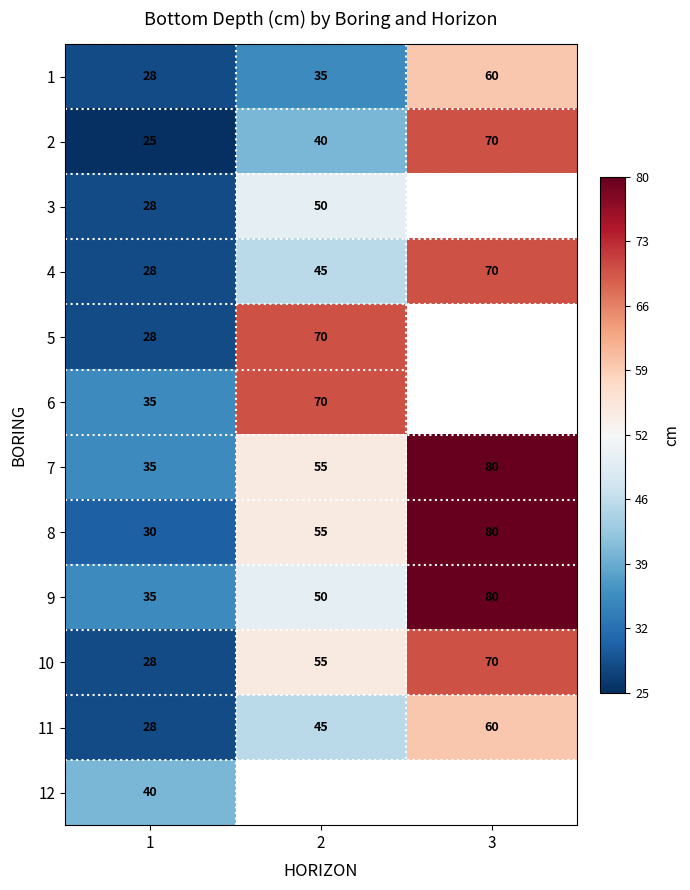

How many 9 values are between 35 and 80?

3